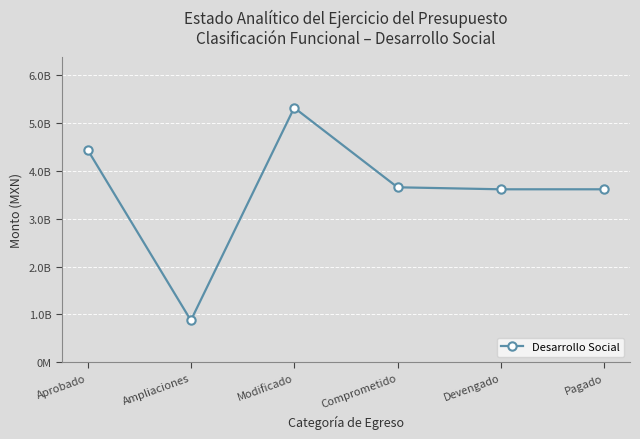

Does the chart have visible grid lines?

Yes